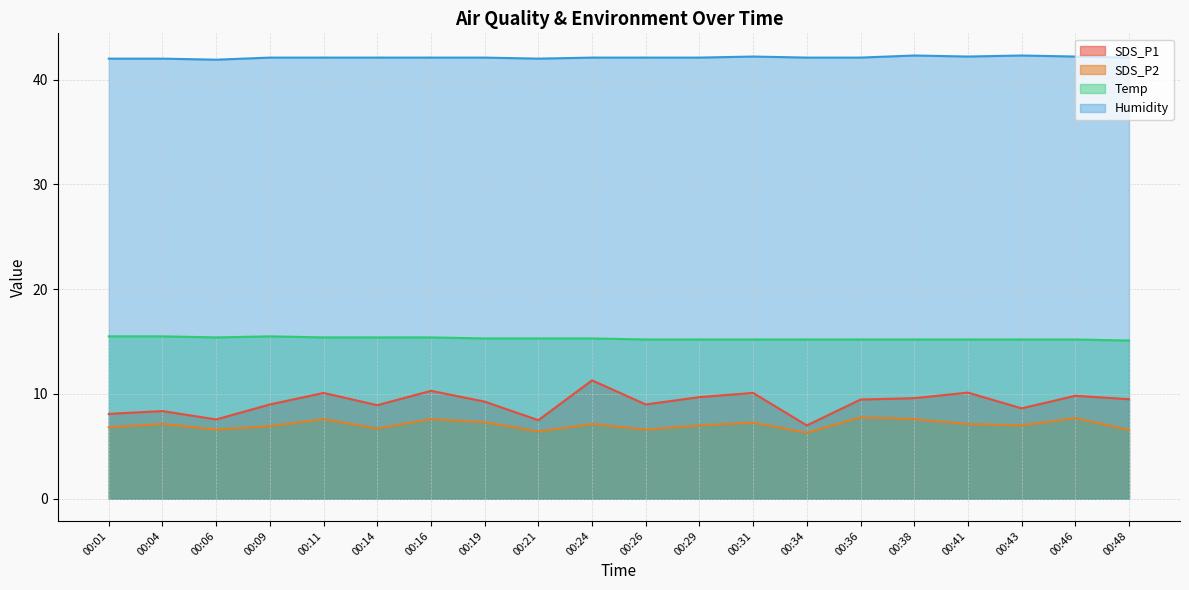

How many lines are shown in the chart?

4